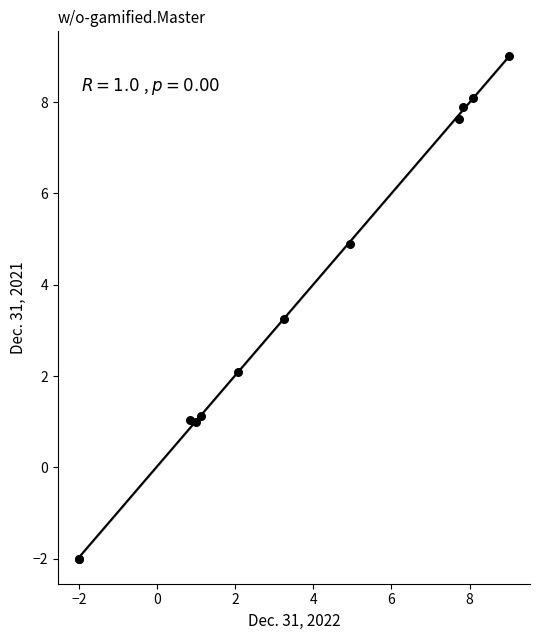

What Y value in the scatter plot is closest to 3?

3.2